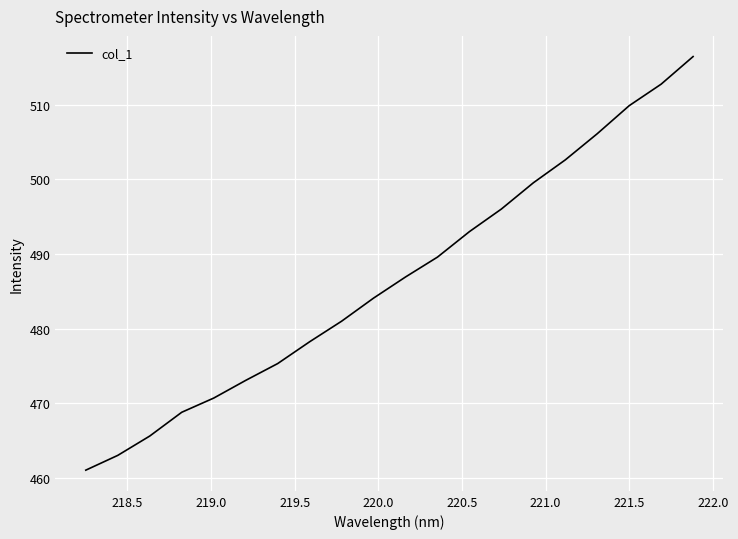

What is the smallest value displayed?

461.1